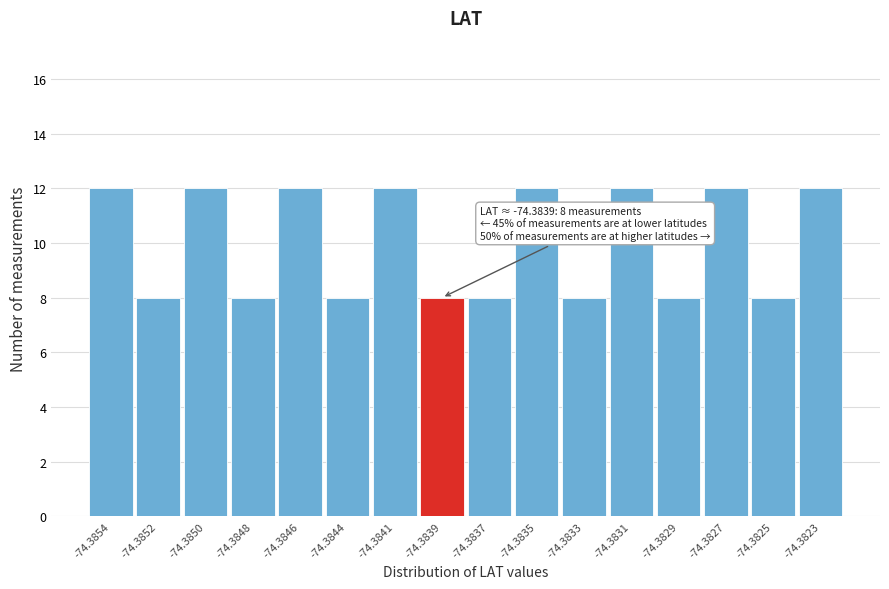

Reading left to right, extract all data points from this chart.

12	8	12	8	12	8	12	8	8	12	8	12	8	12	8	12